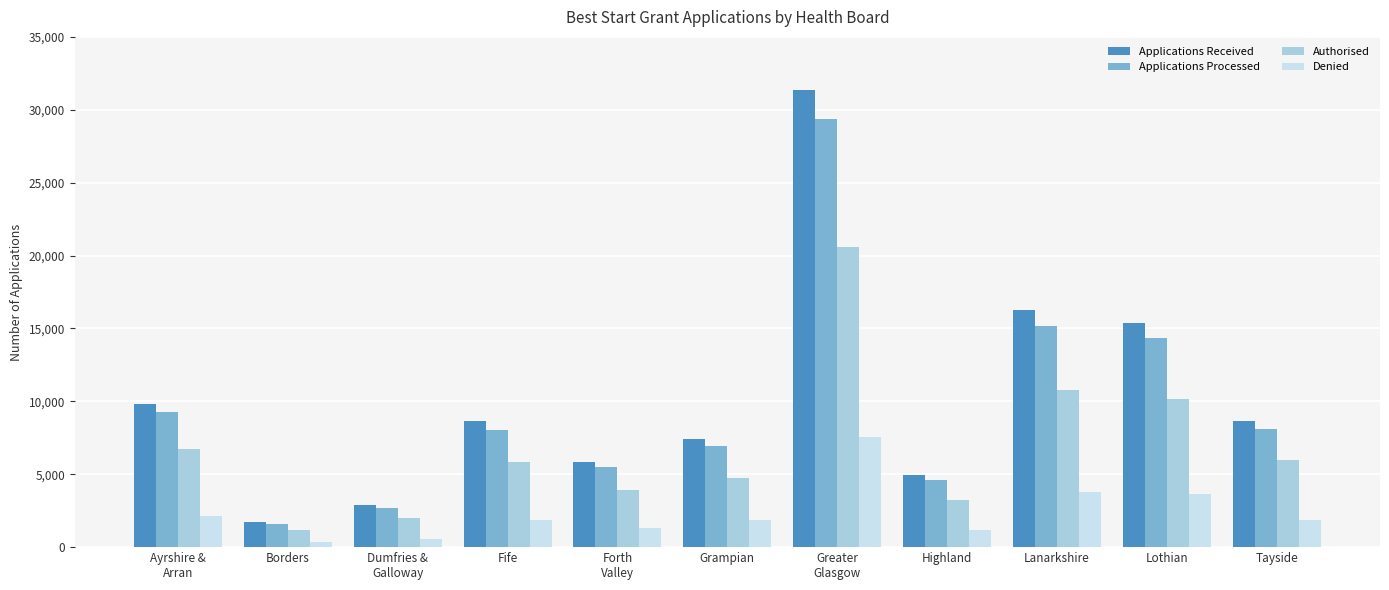

What is the total value across all series at Grampian?

20995